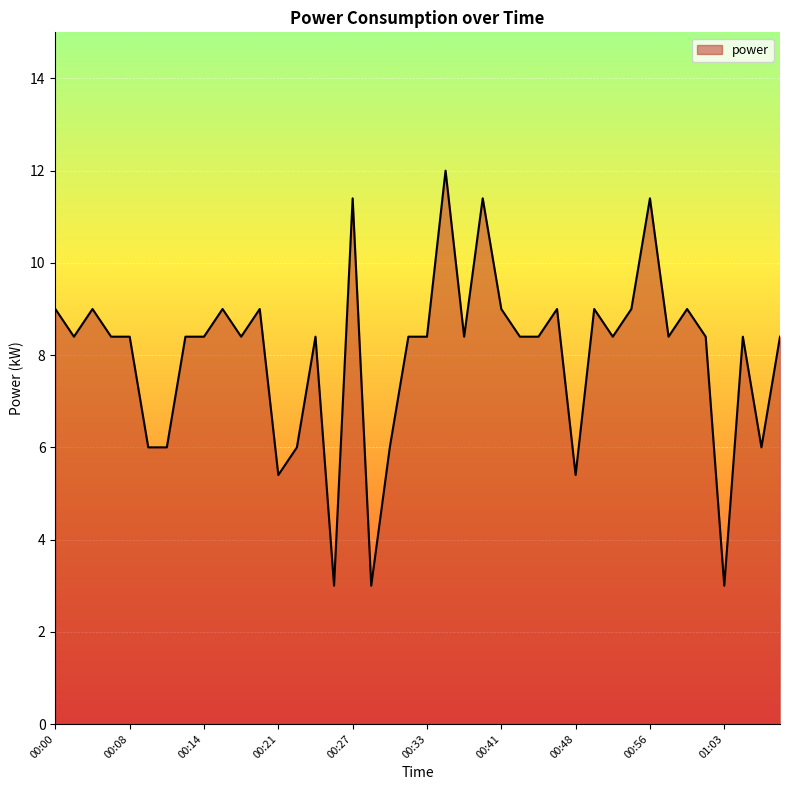

Reading left to right, extract all data points from this chart.

9.0	8.4	9.0	8.4	8.4	6.0	6.0	8.4	8.4	9.0	8.4	9.0	5.4	6.0	8.4	3.0	11.4	3.0	6.0	8.4	8.4	12.0	8.4	11.4	9.0	8.4	8.4	9.0	5.4	9.0	8.4	9.0	11.4	8.4	9.0	8.4	3.0	8.4	6.0	8.4